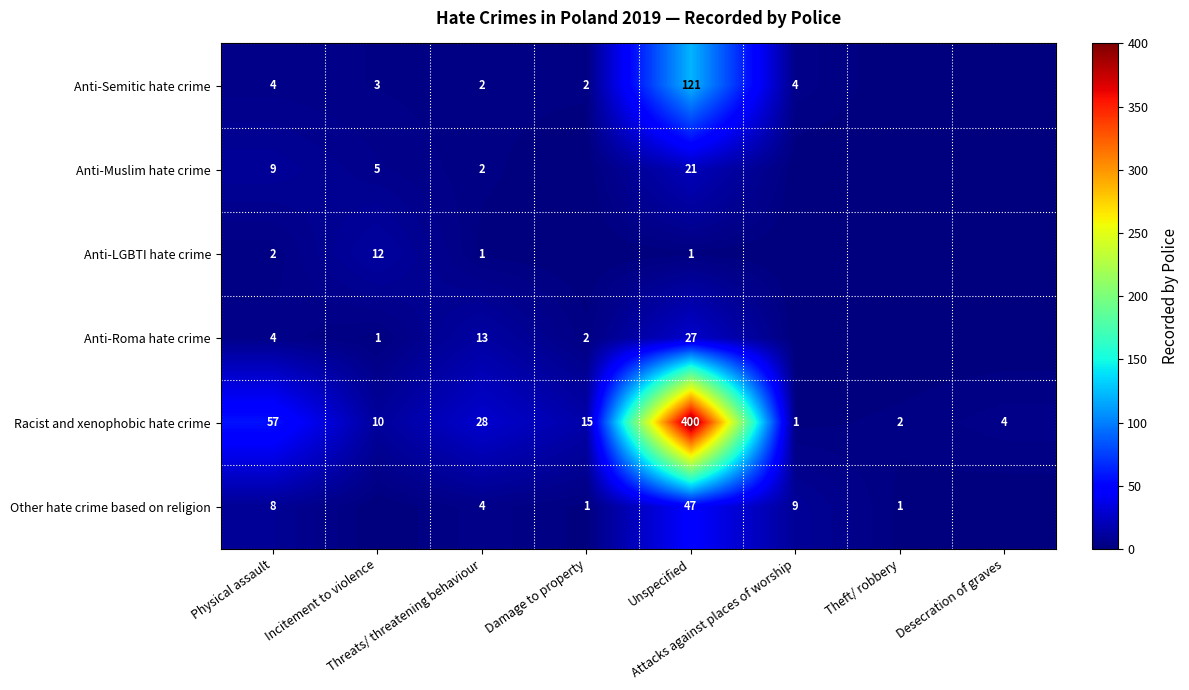

Where is Other hate crime based on religion nearest to the value 23?

Attacks against places of worship